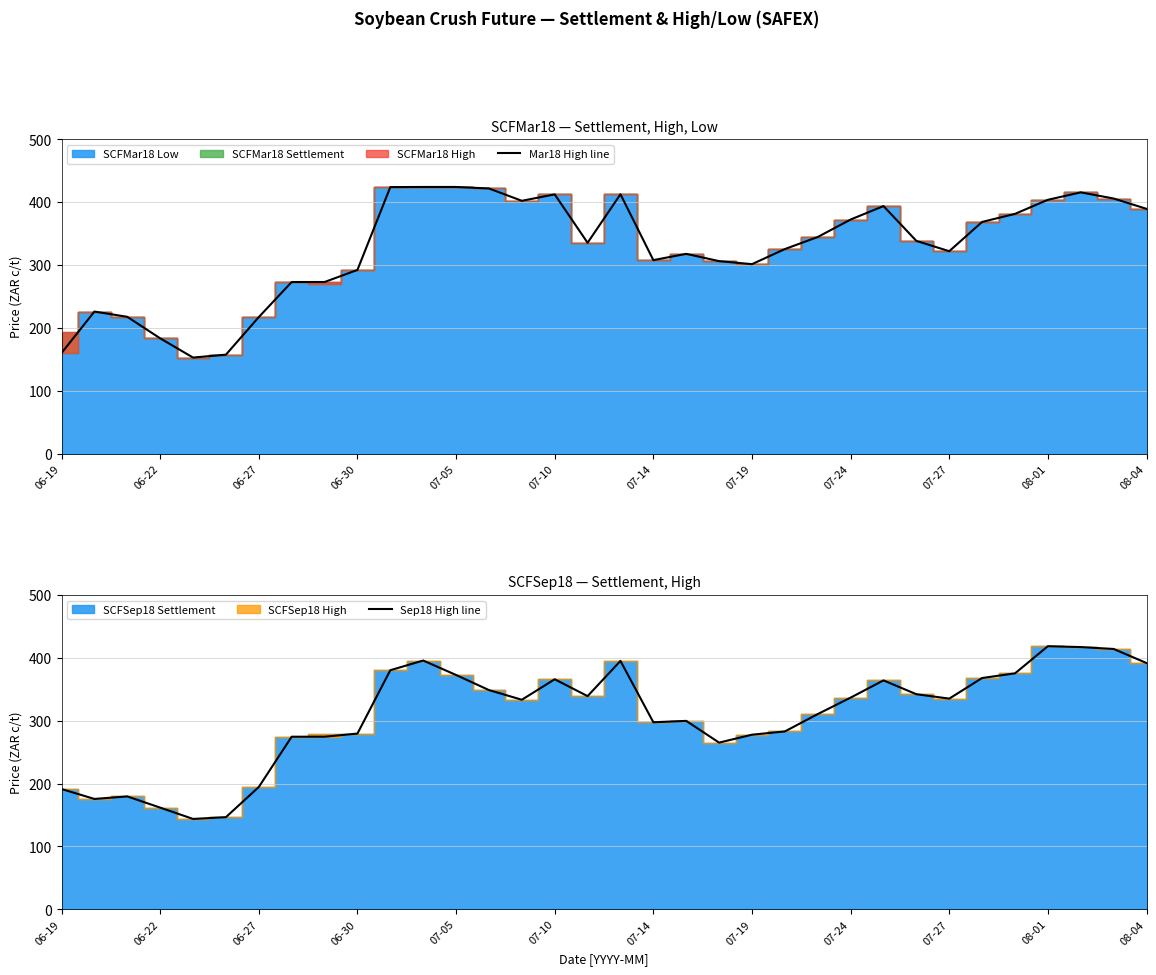

What is the difference between the Mar18 High line values at 31 and 19?

97.8